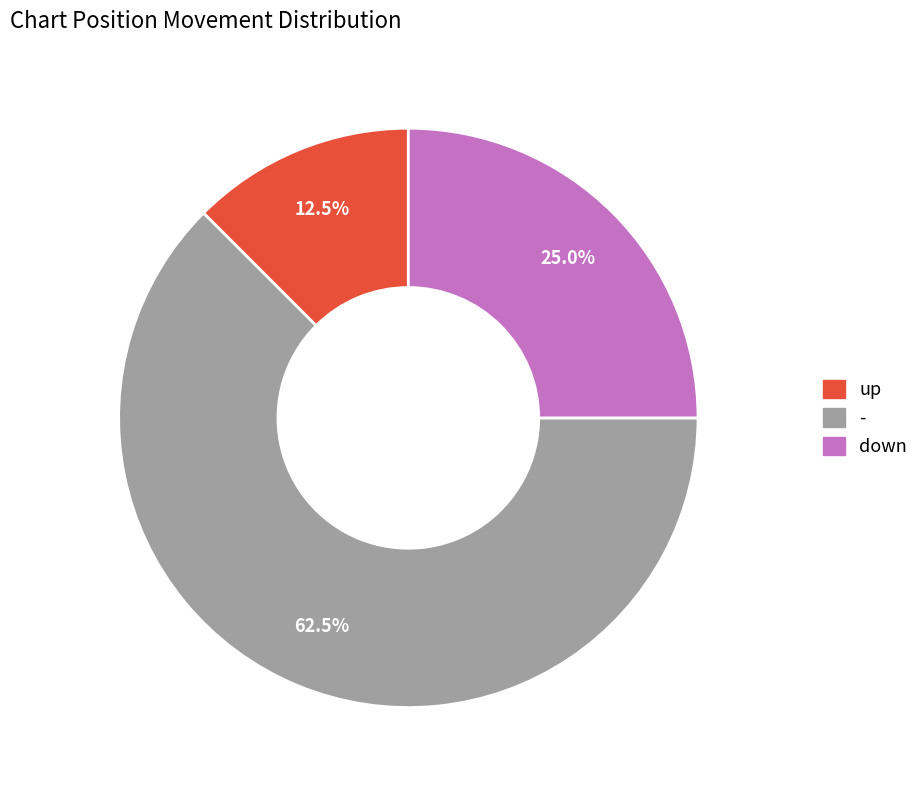

How many slices are in this pie chart?

3